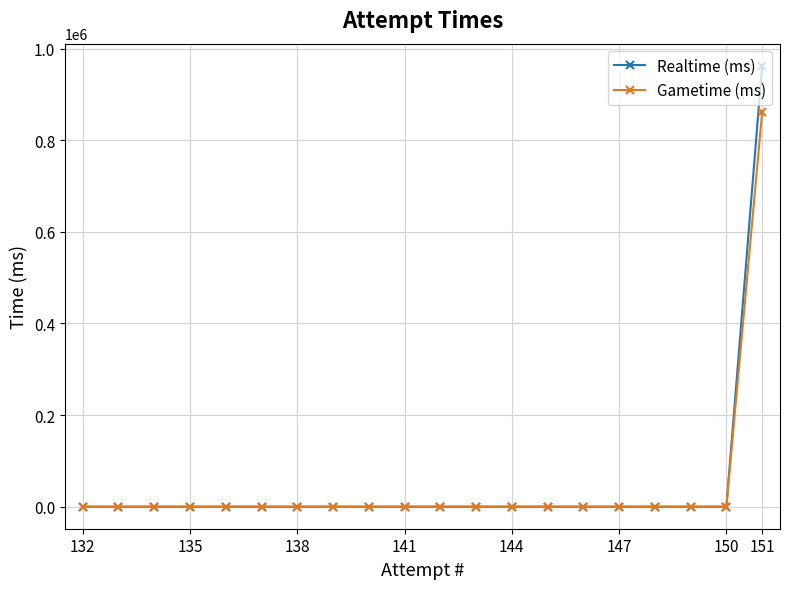

List the series in order of their peak value, highest first.

Realtime (ms), Gametime (ms)